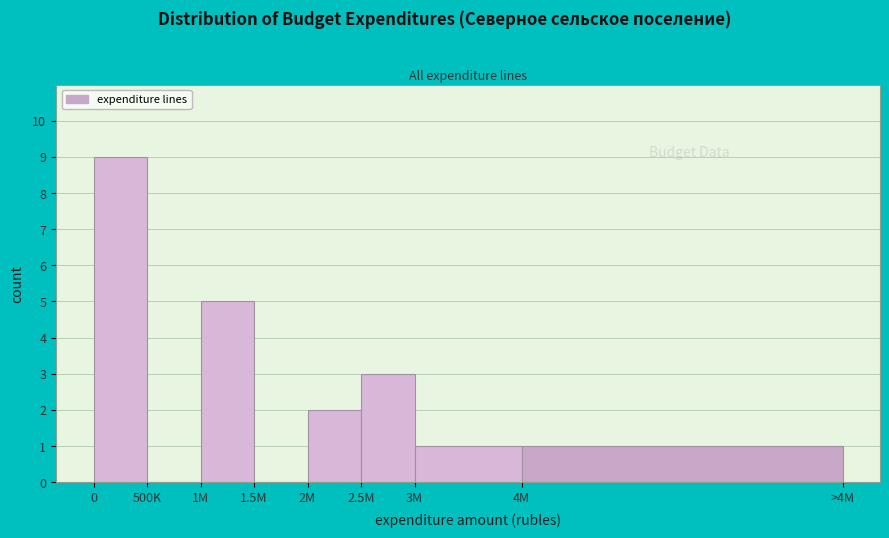

Reading left to right, extract all data points from this chart.

0=9	500K=0	1M=5	1.5M=0	2M=2	2.5M=3	3M=1	4M=1